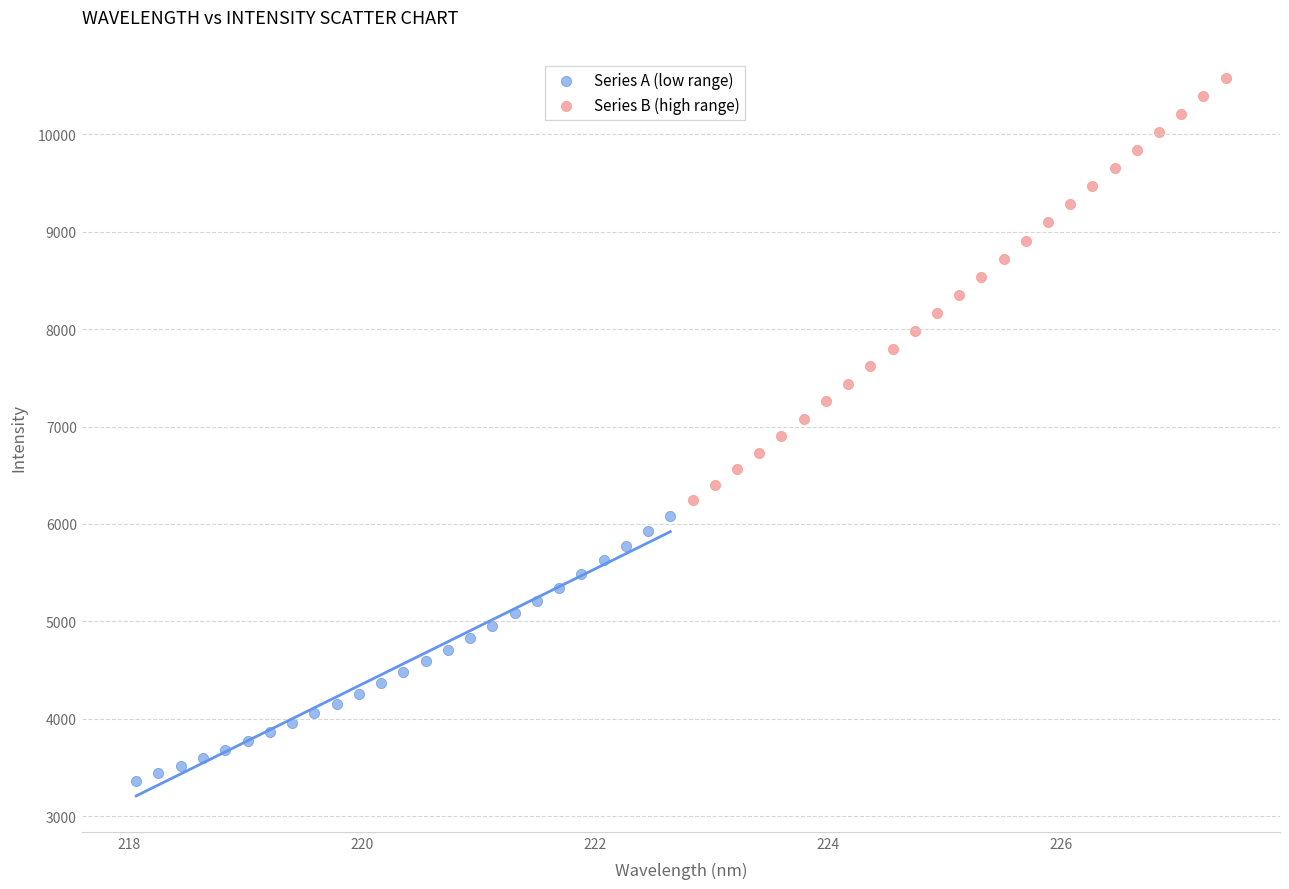

Which series contains the lowest Y value?

Series A (low range)